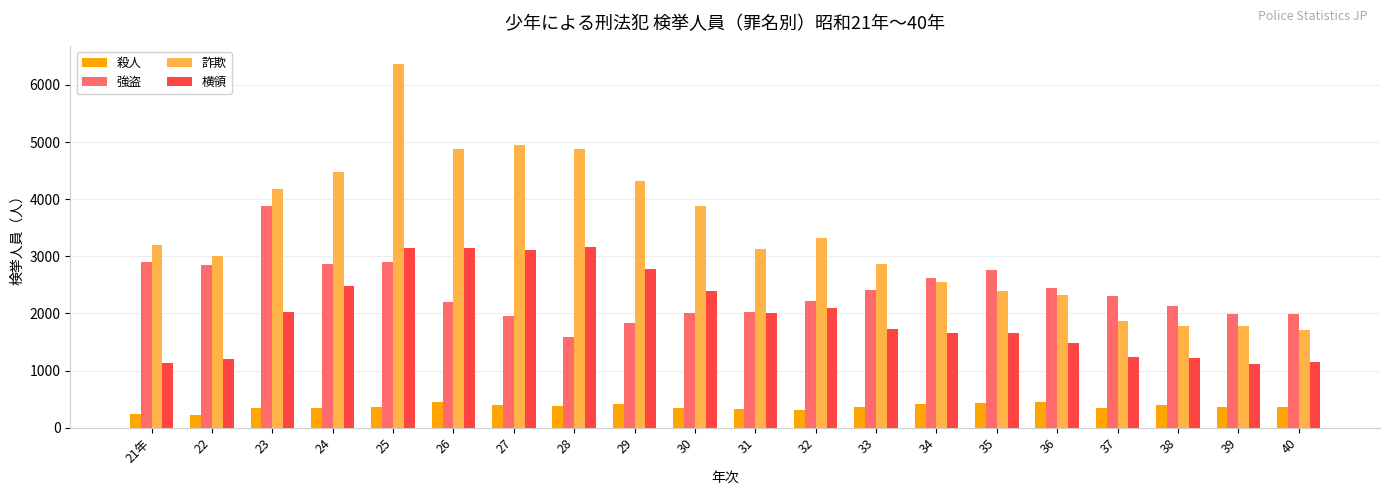

What is the sum of the 横領 values at 23 and 22?

3229